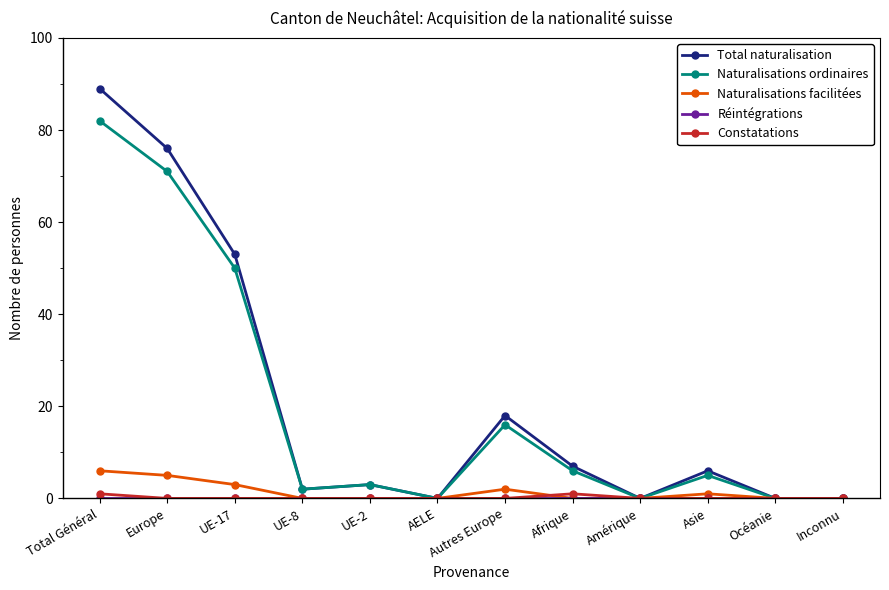

What is the label of the 9th point from the left?

Amérique